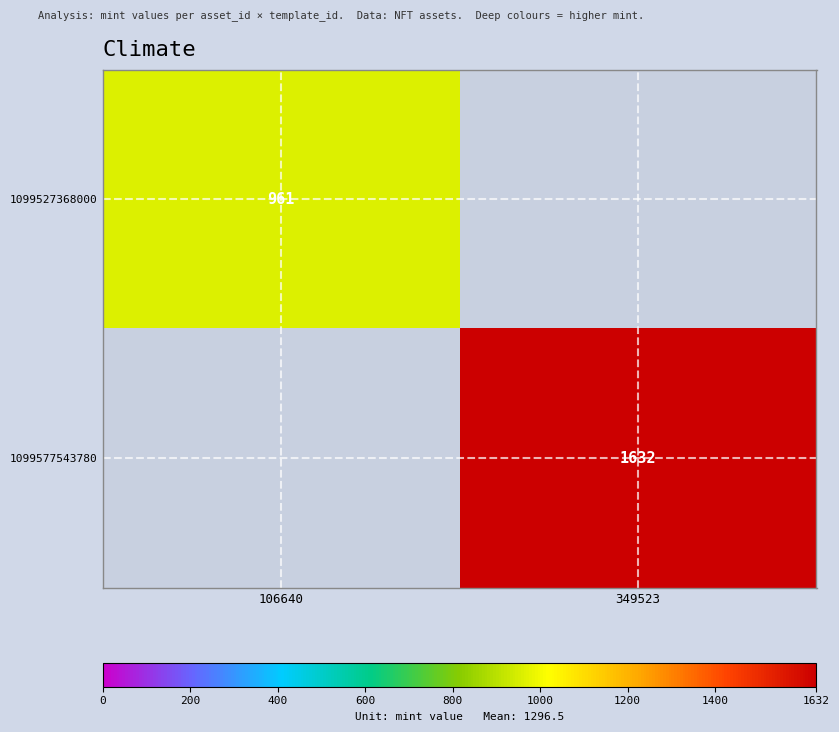

True or false: 1099527368000 has a value of 315 at 106640.

False